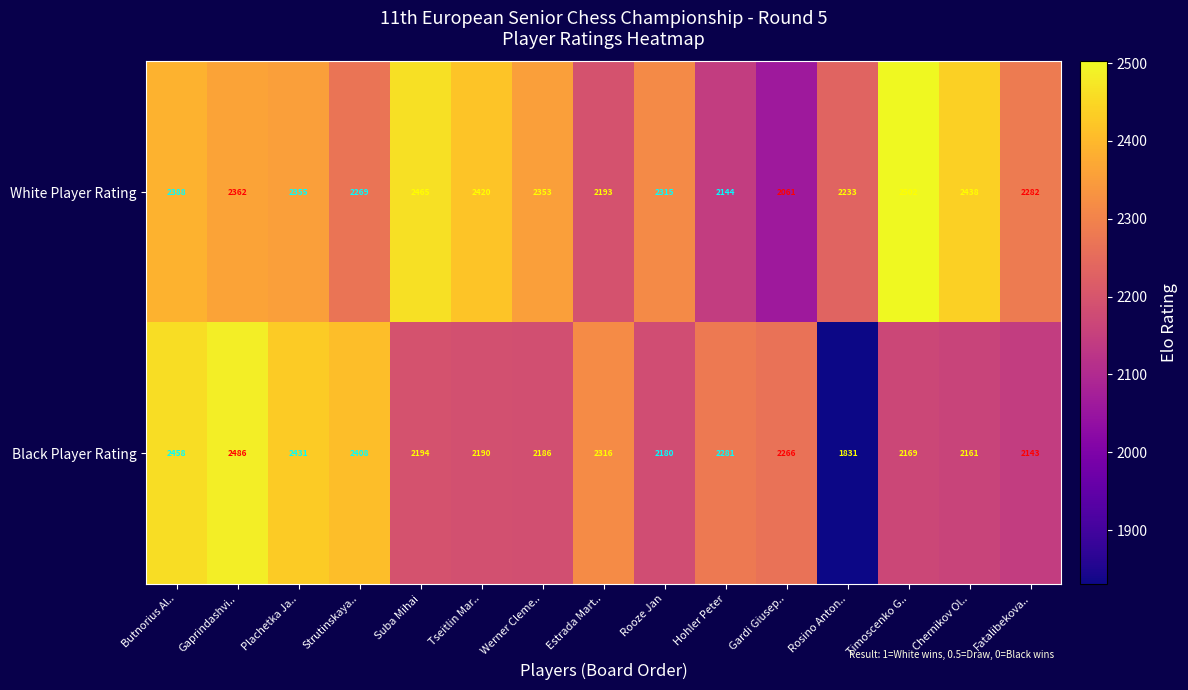

Reading left to right, transcribe all the data shown in this chart.

White Player Rating: 2388	2362	2355	2269	2465	2420	2353	2193	2315	2144	2061	2233	2502	2438	2282
Black Player Rating: 2458	2486	2431	2408	2194	2190	2186	2316	2180	2281	2266	1831	2169	2161	2143